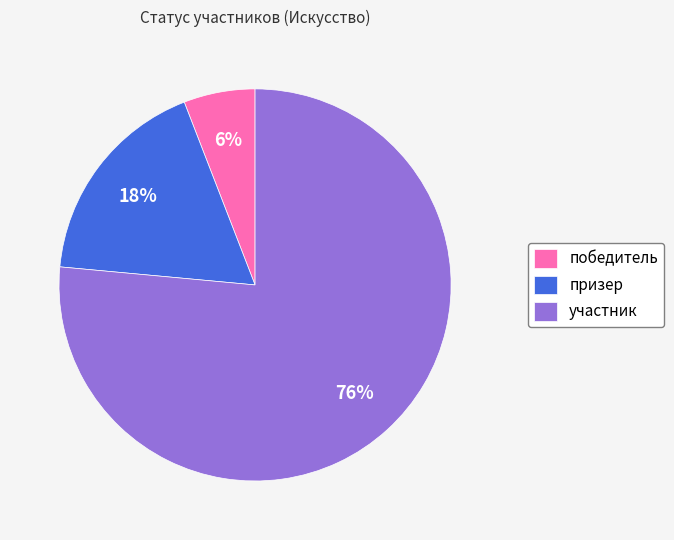

Which slice is the largest?

участник